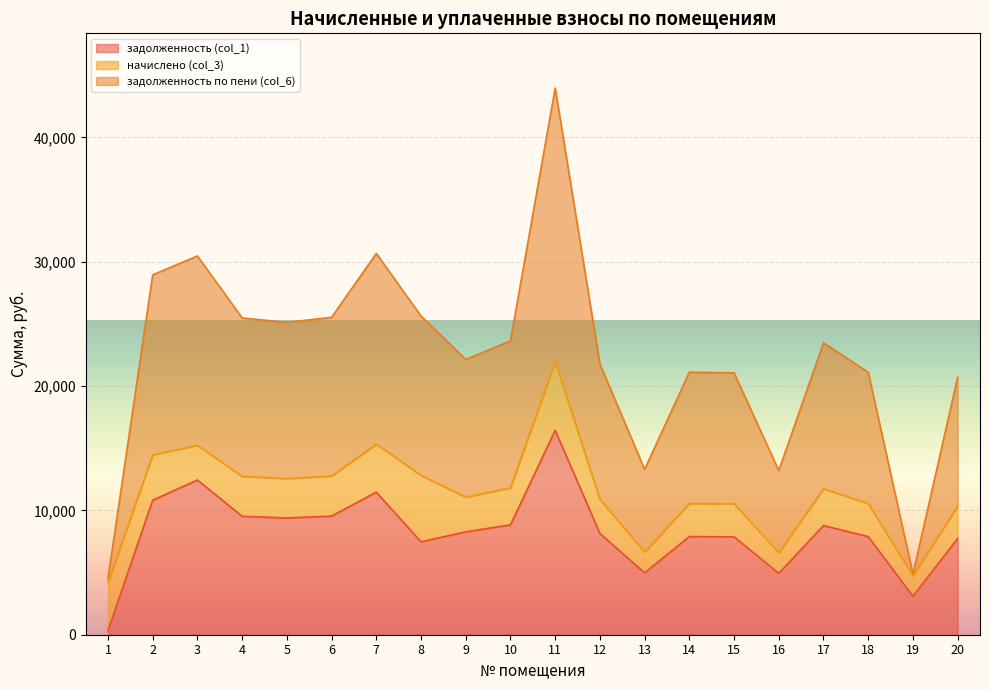

At which category is the sum across all series the highest?

11